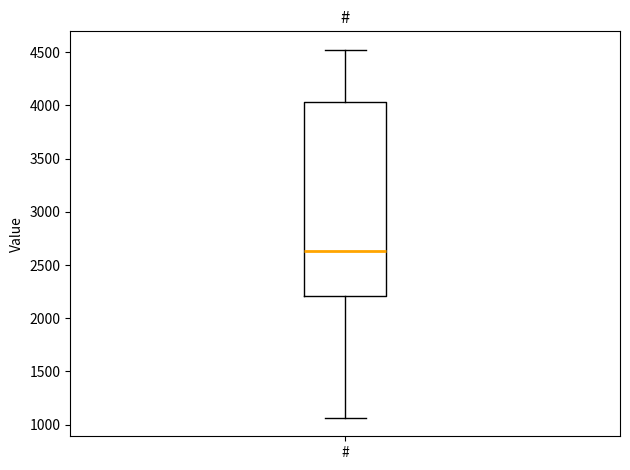

Transcribe this box plot: give where the median line is, the range the box spans, and where the two whiskers end, as read against the y-axis. The values are not printed on the chart, so give them approximately, as read against the axis.

median 2650, box 2200 to 4050, whiskers 1050 to 4500